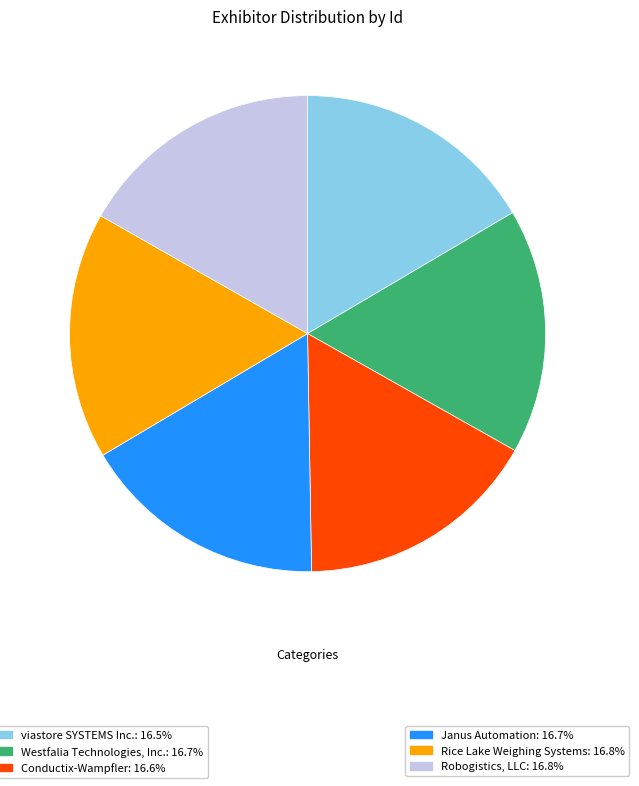

Does any single category account for the majority?

No